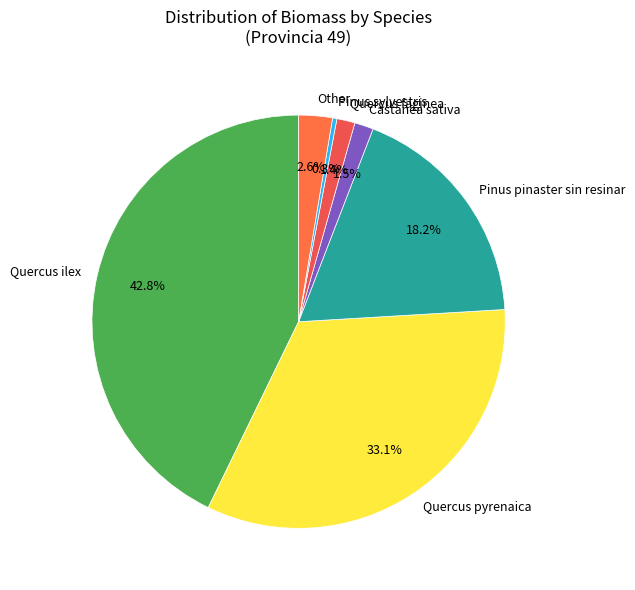

To the nearest percent, what is the combined percentage of Pinus pinaster sin resinar and Quercus faginea?

20%